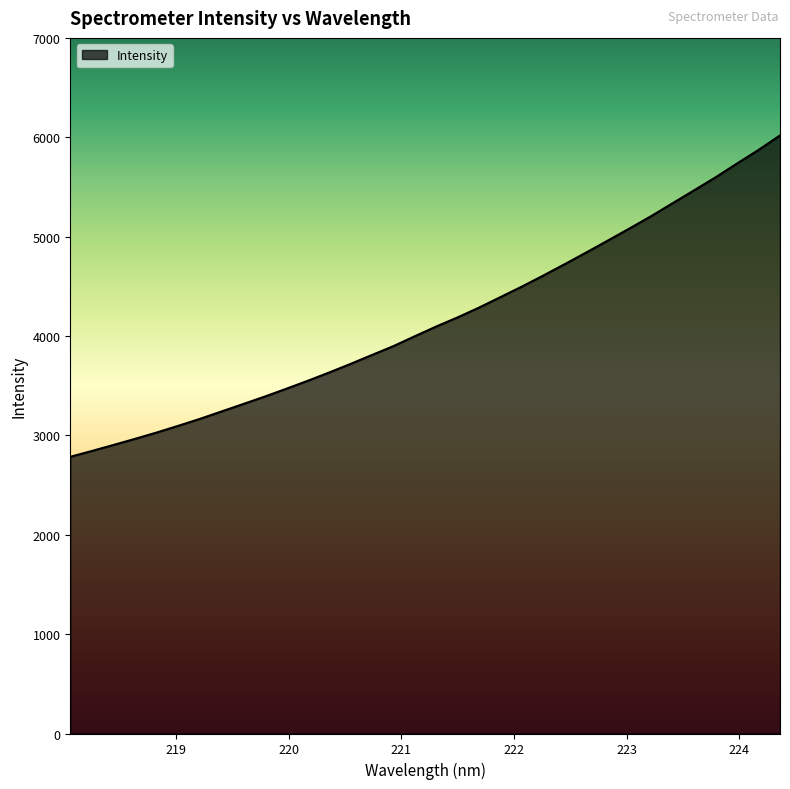

What is the minimum value shown in the chart?

2784.6